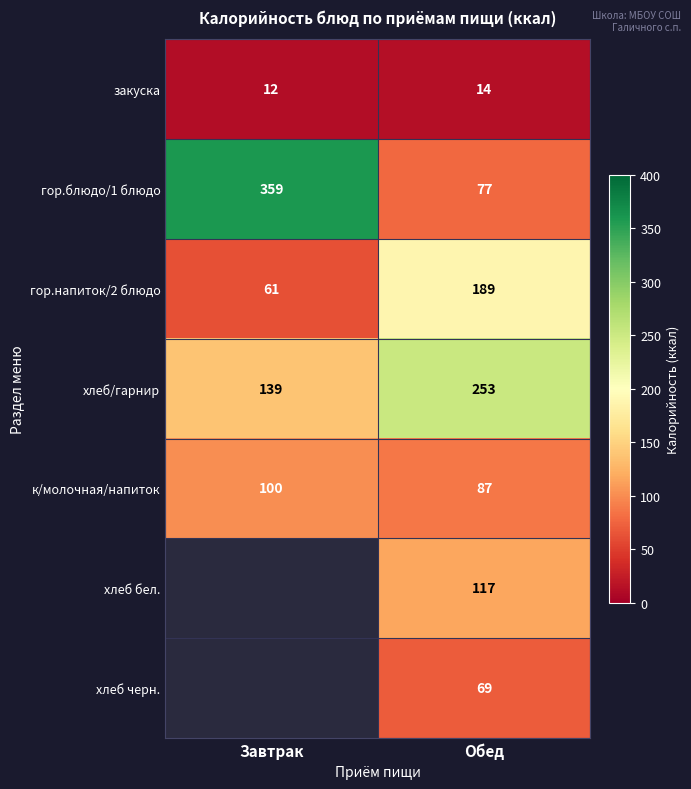

List the labels in order of гор.блюдо/1 блюдо value, largest first.

Завтрак, Обед